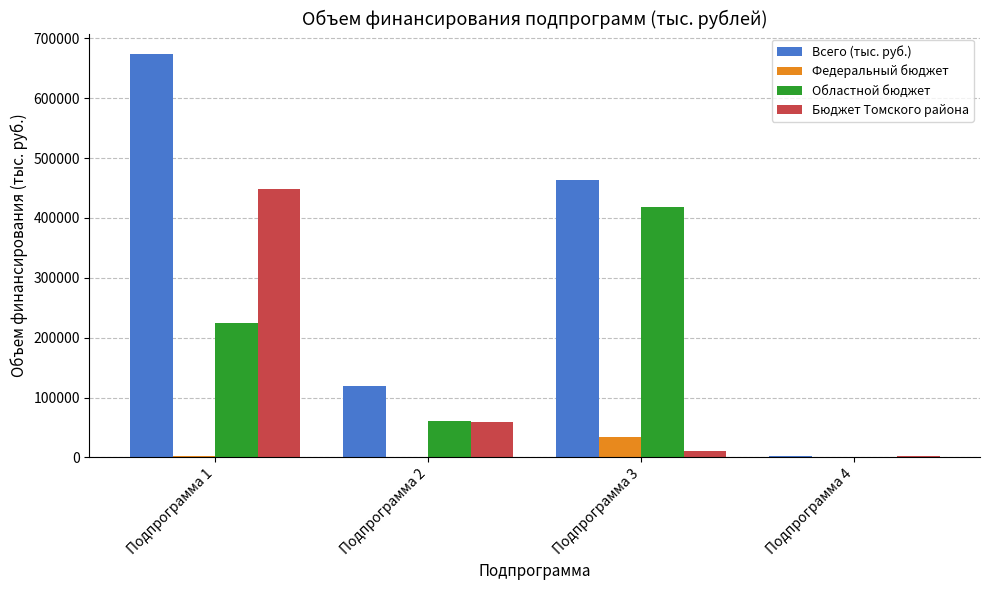

Between Подпрограмма 2 and Подпрограмма 4, which series saw the biggest shift?

Всего (тыс. руб.)